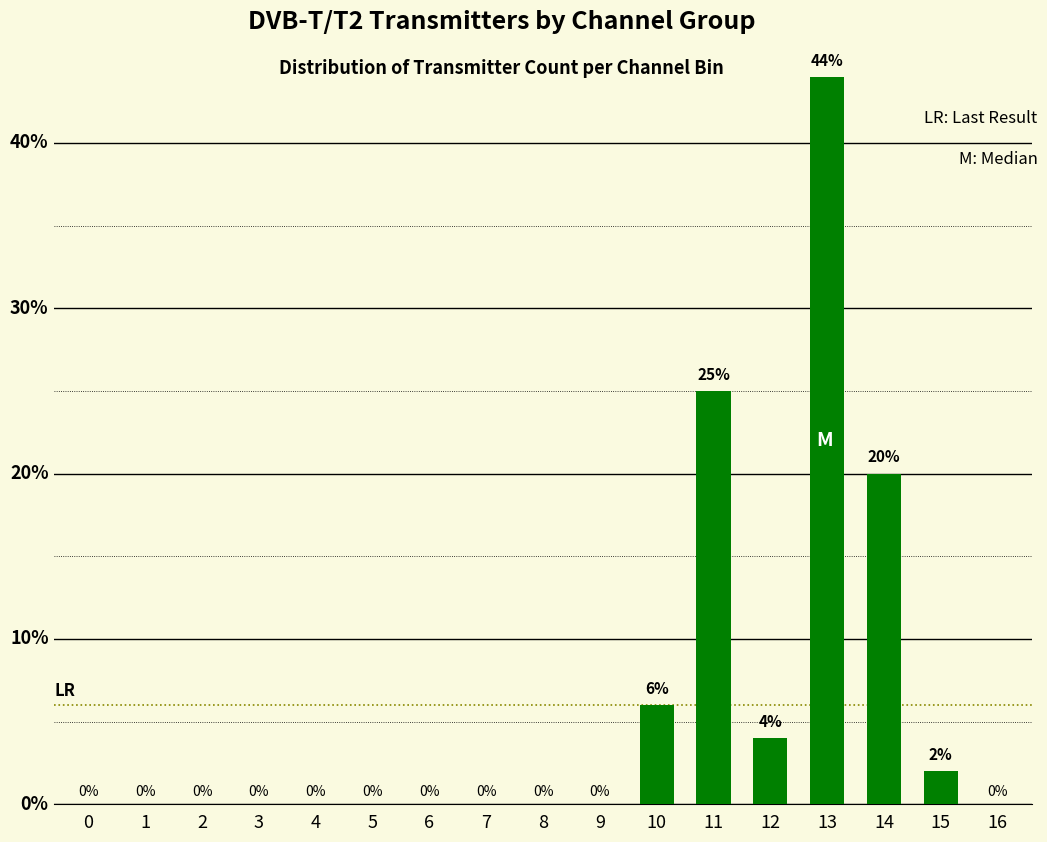

Is it true that the value at 12 is 4?

True